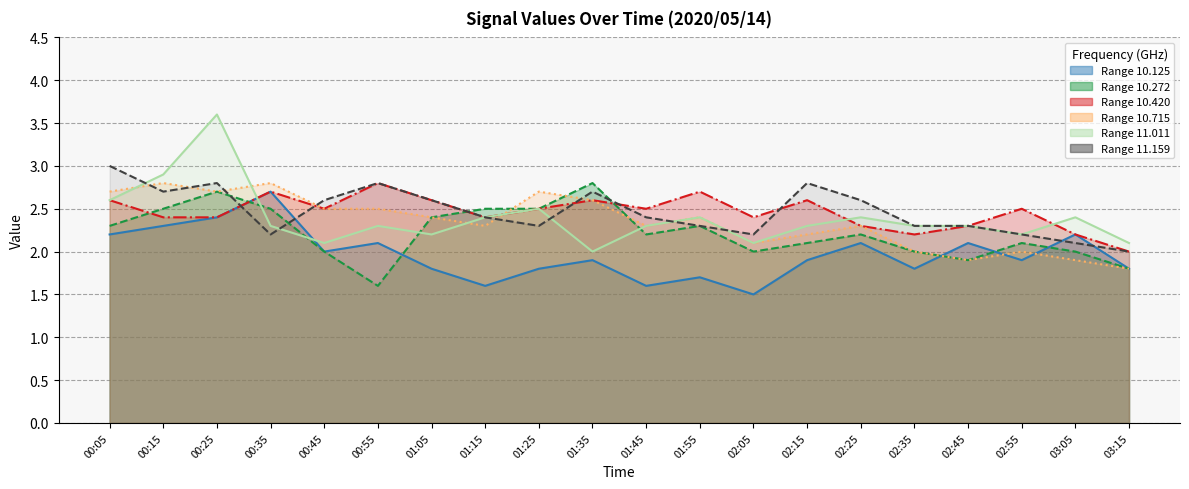

What position from the left is 02:55?

18